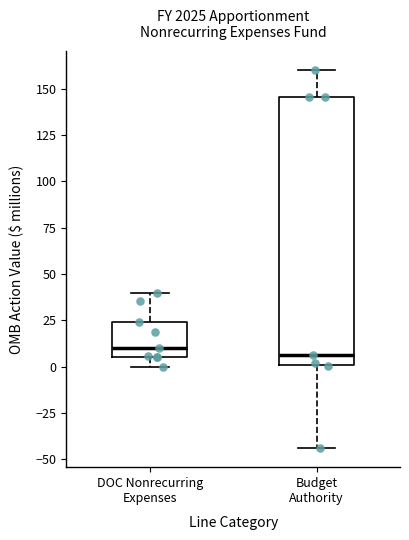

Where does the lower whisker of the box for Budget Authority end on the y-axis? The values are not printed on the chart, so give them approximately, as read against the axis.

-45